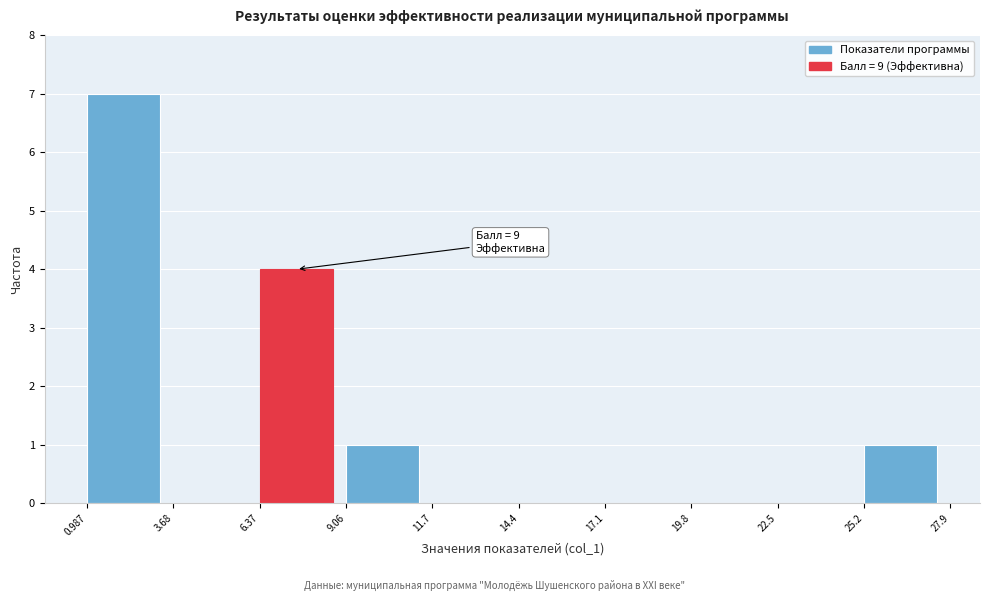

Over which range of the x-axis is the bar tallest?

0.987 to 3.68